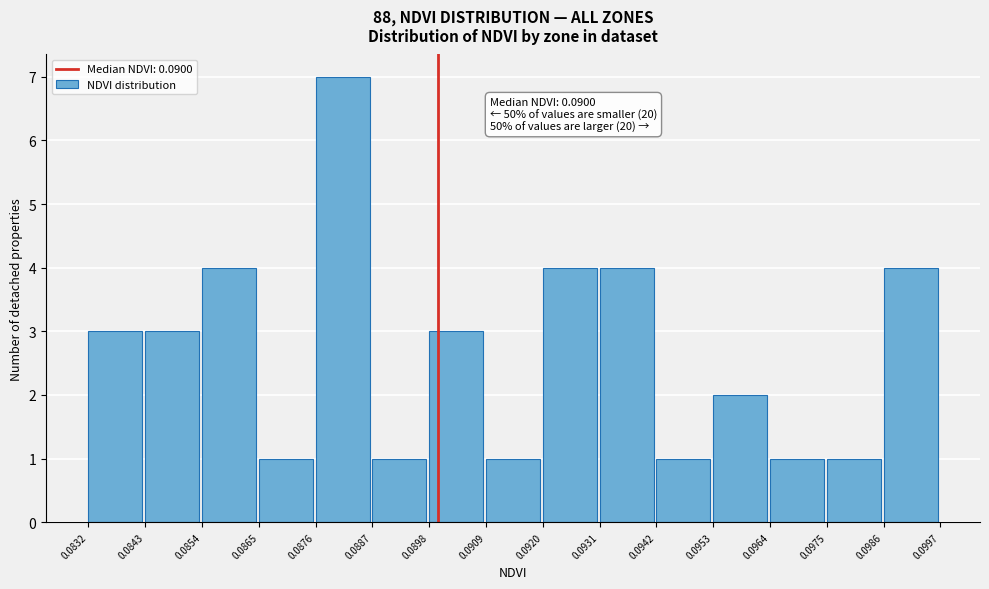

Which range on the x-axis has the tallest bar?

0.0876 to 0.0887